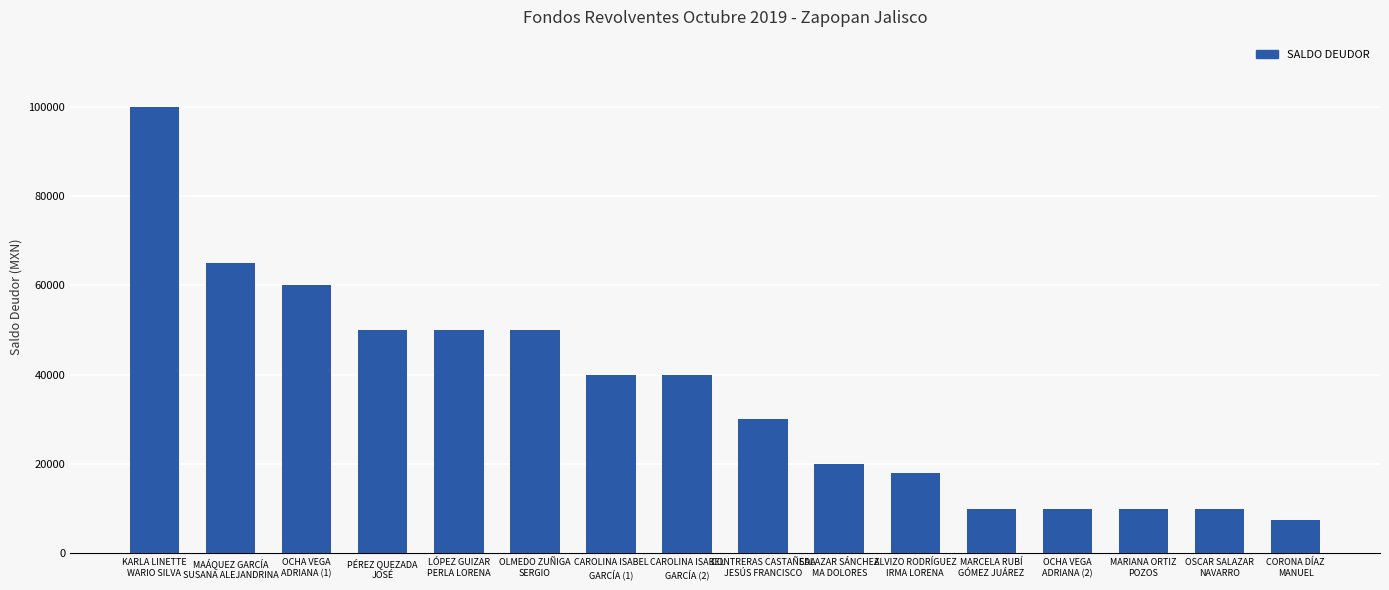

What position from the left is OSCAR SALAZAR
NAVARRO?

15